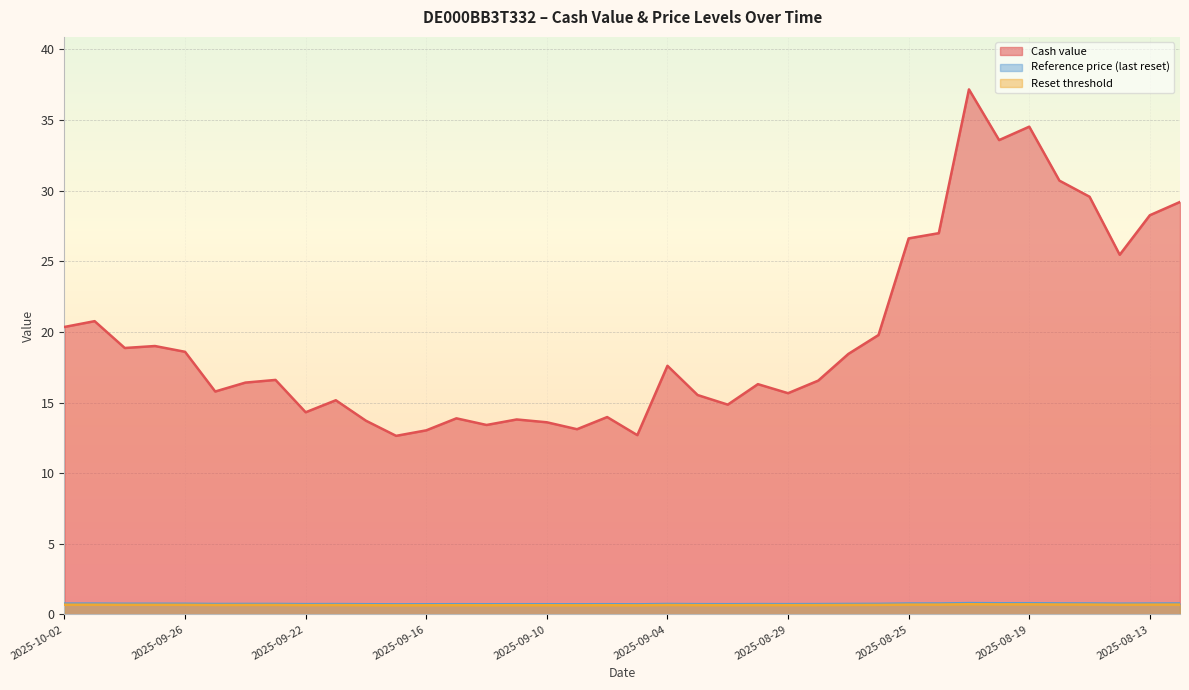

Where is Reference price (last reset) nearest to the value 0?

2025-09-05